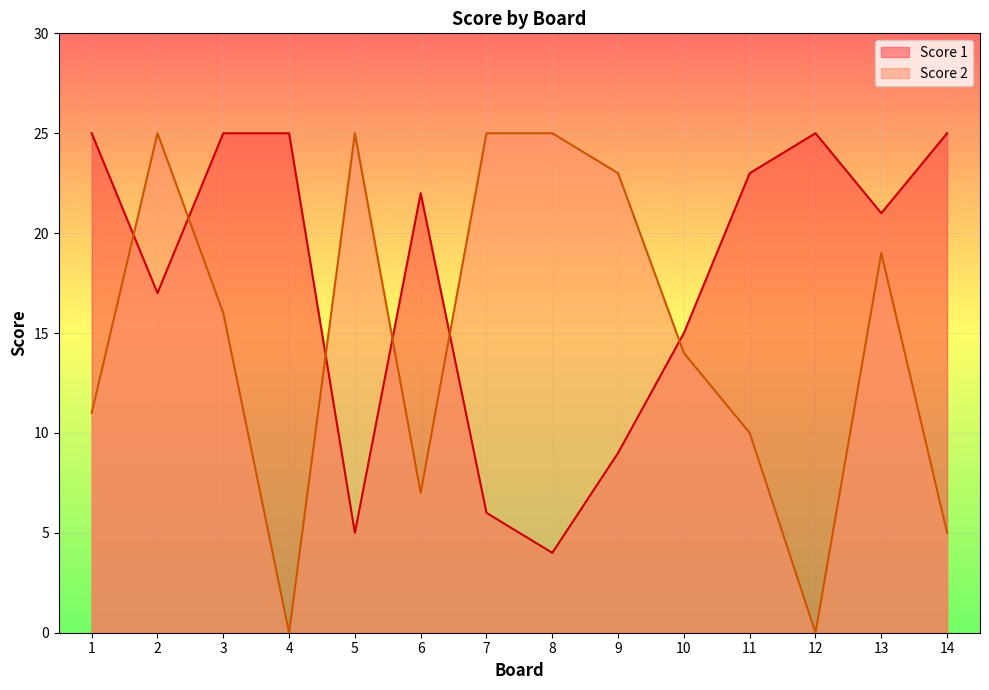

Does the chart display data point markers on the line(s)?

No